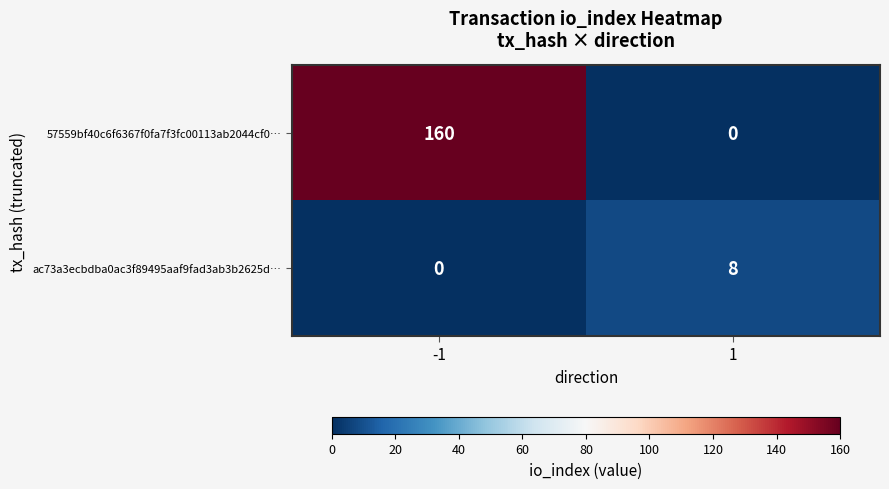

Reading right to left, list all the values displayed in this chart.

57559bf40c6f6367f0fa7f3fc00113ab2044cf0…: 1=0	-1=160
ac73a3ecbdba0ac3f89495aaf9fad3ab3b2625d…: 1=8	-1=0